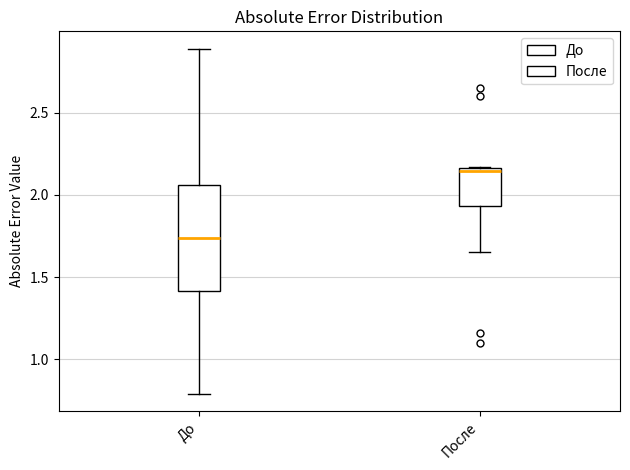

Reading left to right, read every box against the y-axis: the position of its median line, the range the box covers, and the ends of its whiskers. The values are not printed on the chart, so give them approximately, as read against the axis.

До: median 1.75, box 1.40 to 2.05, whiskers 0.80 to 2.90
После: median 2.15 (just below the box's upper edge), box 1.95 to 2.15, whiskers 1.65 to 2.15